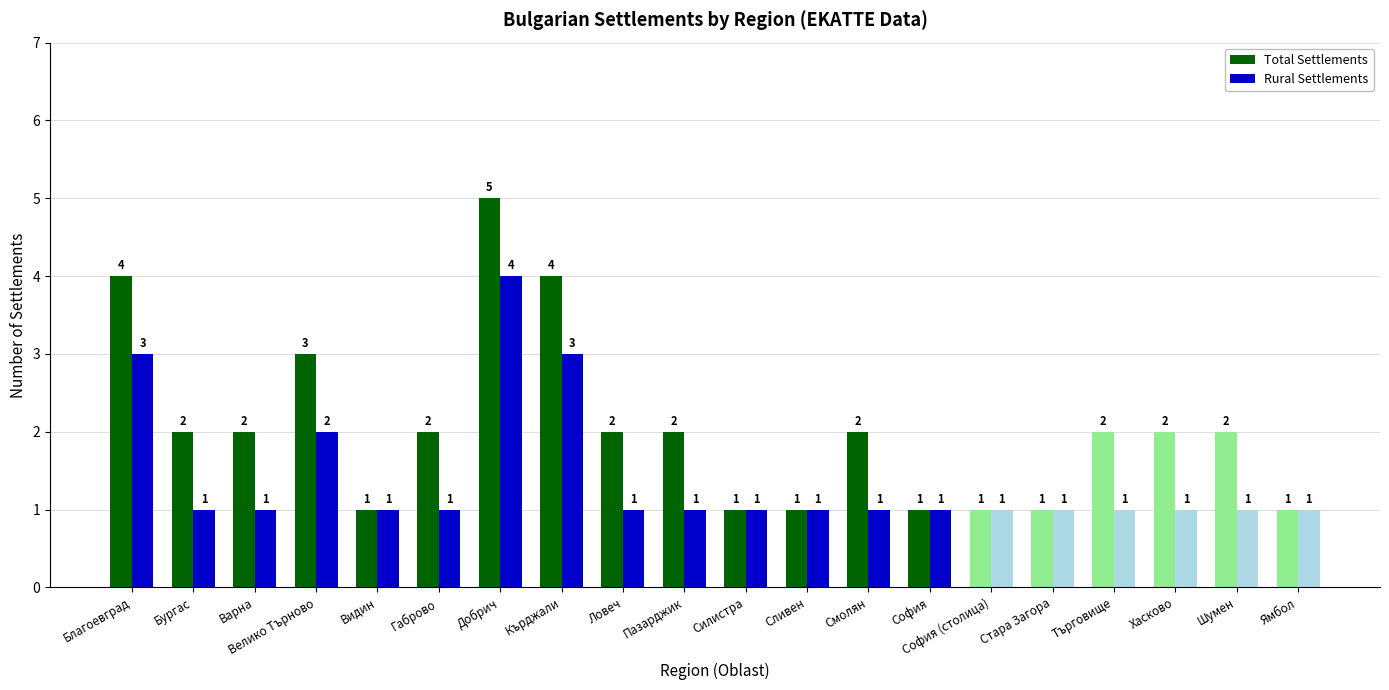

True or false: Total Settlements has a value of 3 at Варна.

False